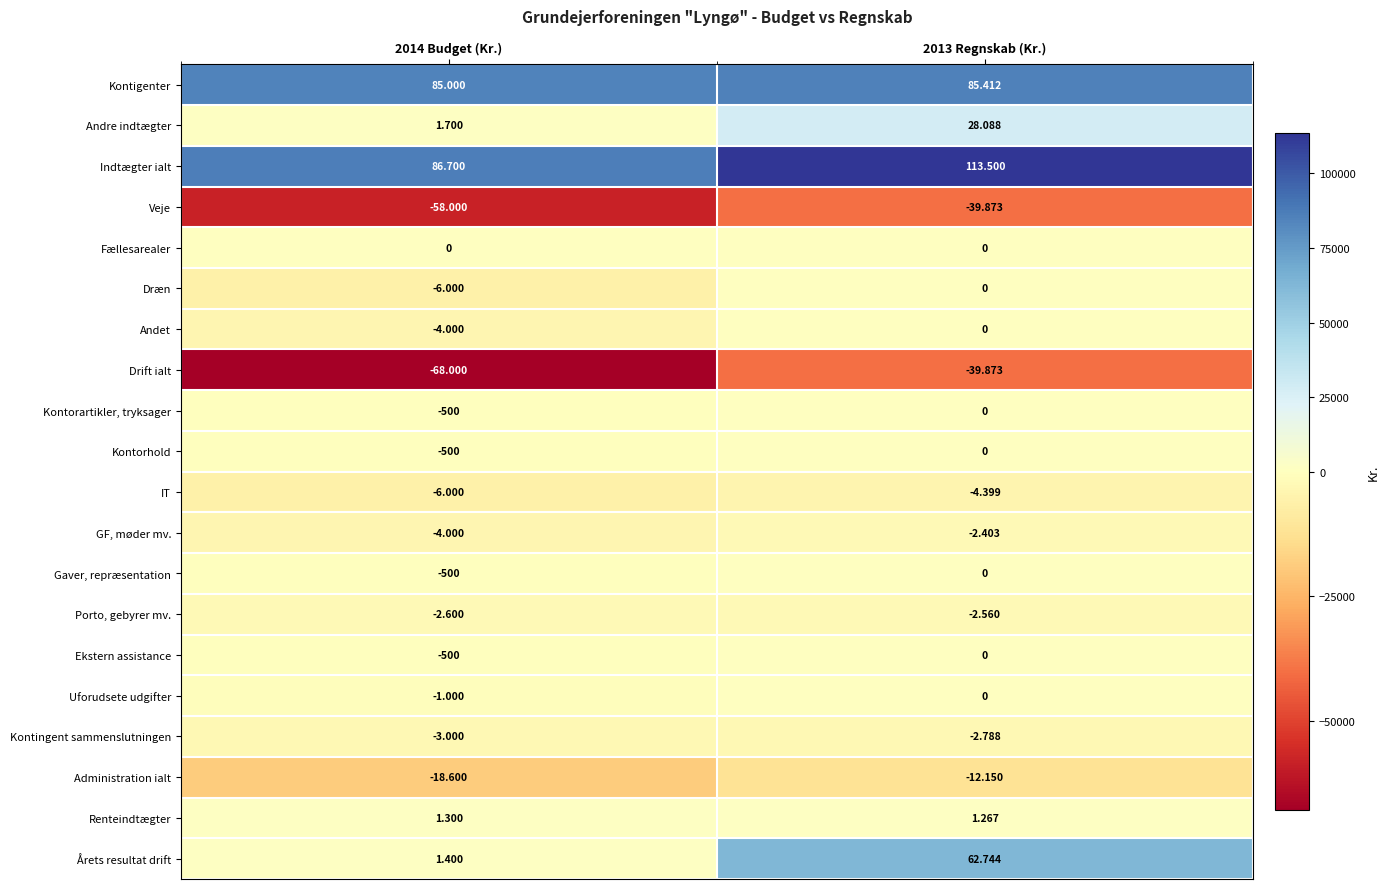

What is the greatest value displayed?

113500